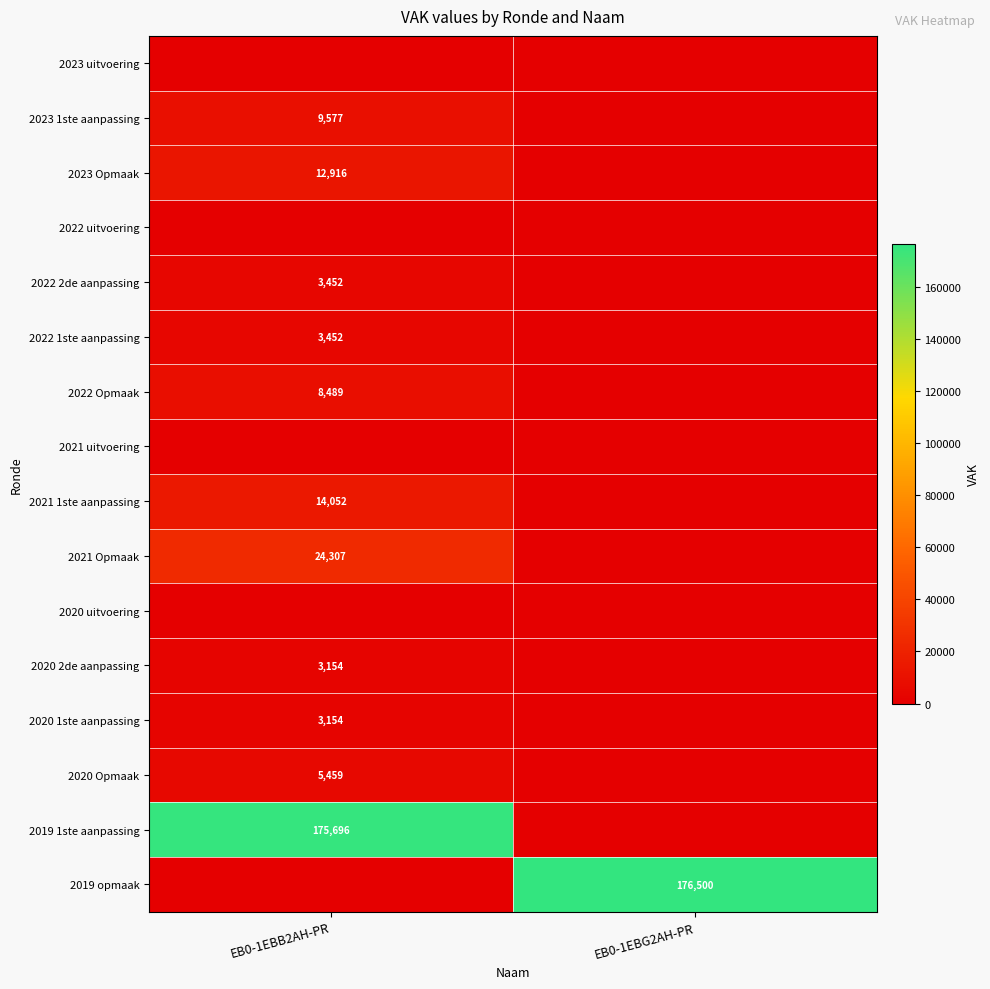

True or false: 2022 Opmaak has a value of 3980 at EB0-1EBB2AH-PR.

False